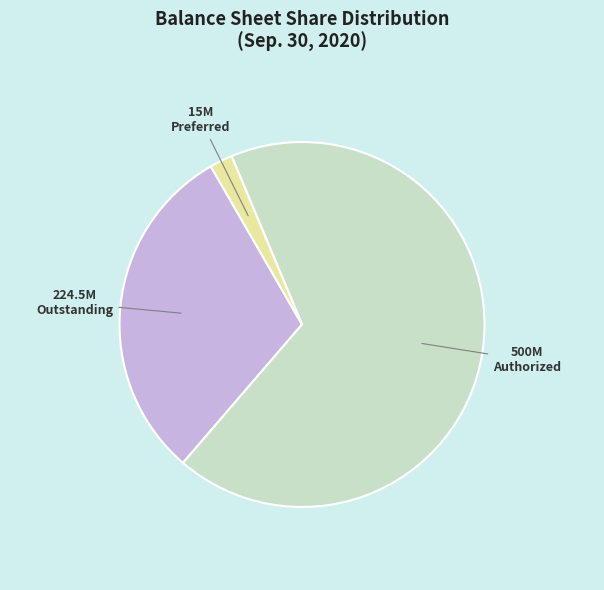

Is there any slice that represents more than half of the pie?

Yes